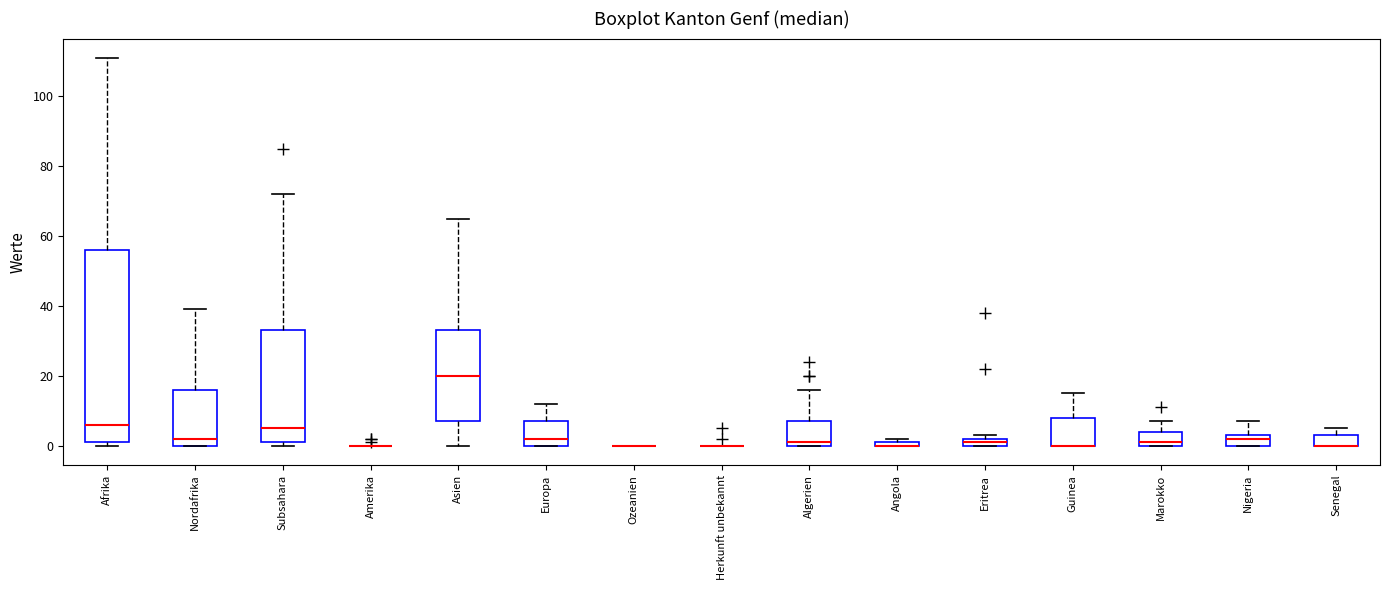

Where does the upper whisker of the box for Afrika end on the y-axis? The values are not printed on the chart, so give them approximately, as read against the axis.

112